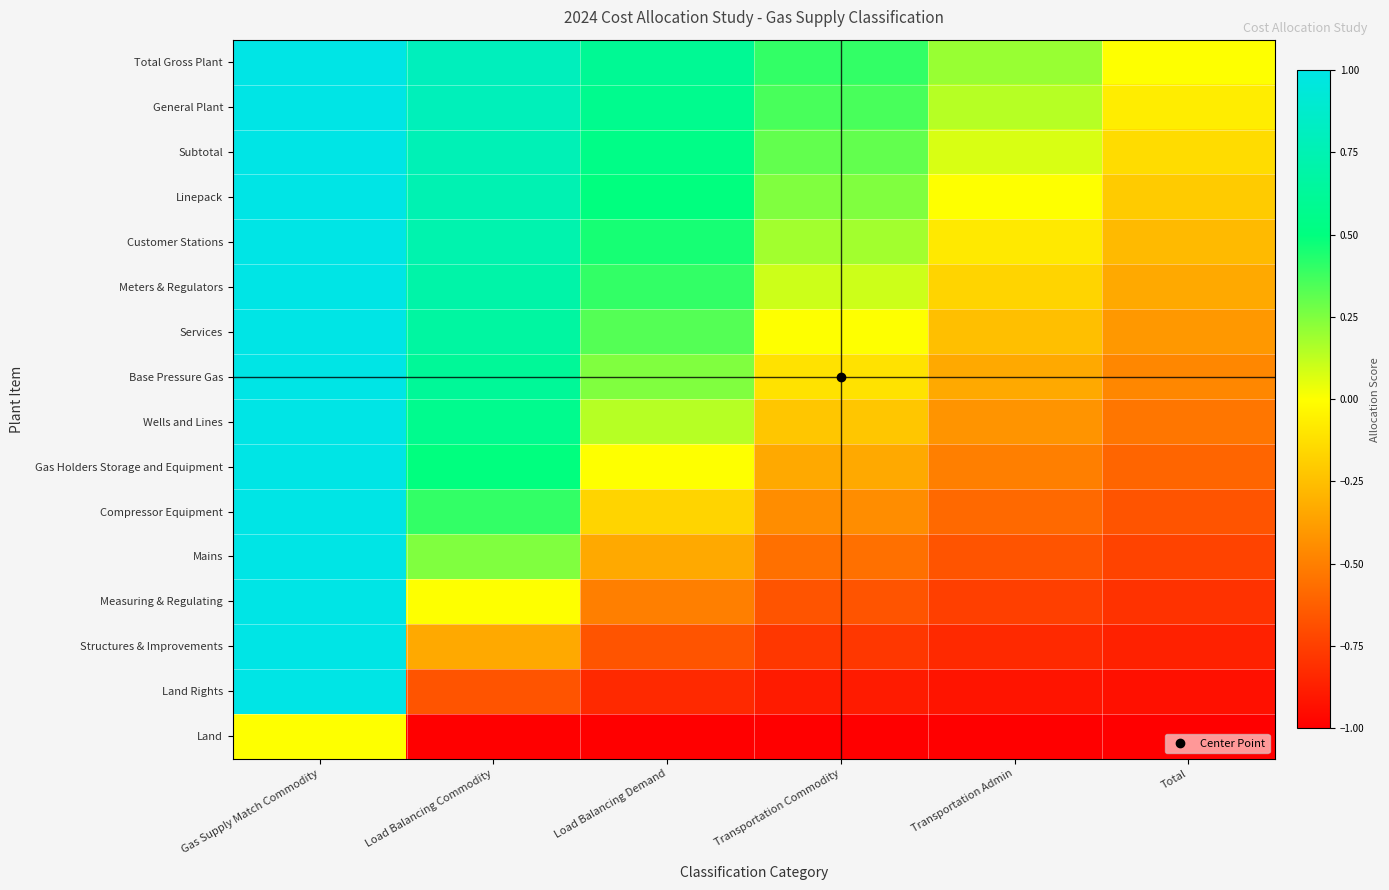

What is the spread (max minus min) of values at Gas Supply Match Commodity?

1.0